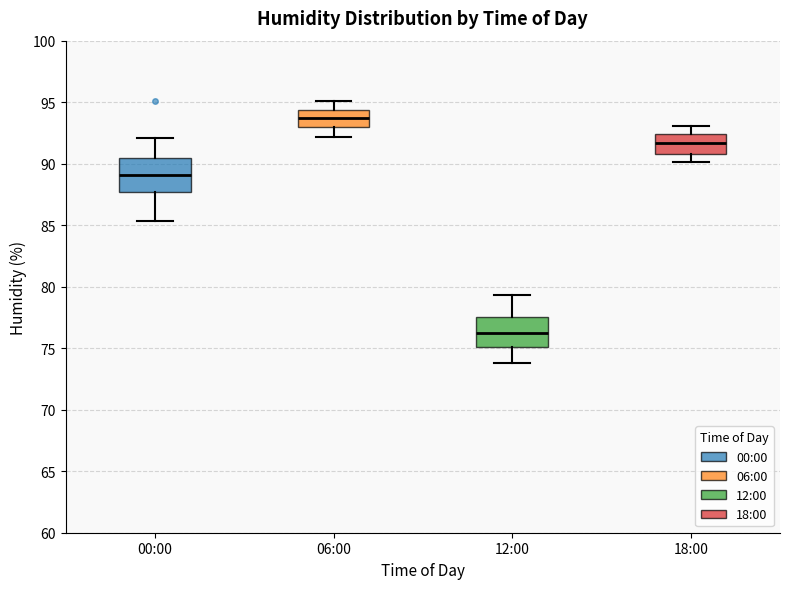

Reading left to right, read every box against the y-axis: the position of its median line, the range the box covers, and the ends of its whiskers. The values are not printed on the chart, so give them approximately, as read against the axis.

00:00: median 89.0, box 87.5 to 90.5, whiskers 85.5 to 92.0
06:00: median 94.0, box 93.0 to 94.5, whiskers 92.0 to 95.0
12:00: median 76.0, box 75.0 to 77.5, whiskers 74.0 to 79.5
18:00: median 91.5, box 91.0 to 92.5, whiskers 90.0 to 93.0